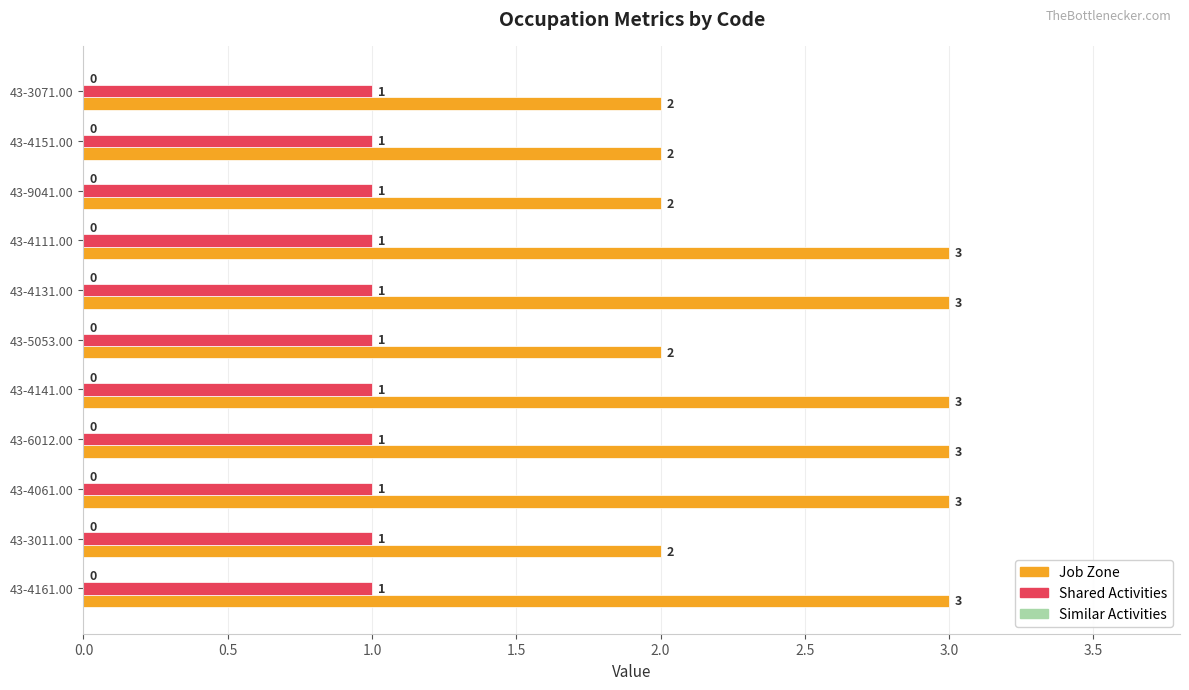

What is the highest value of the Job Zone series?

3